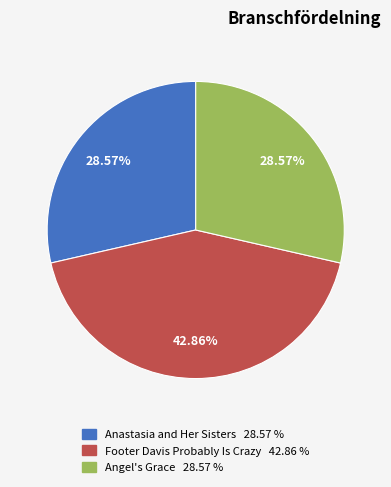

What percentage is the Anastasia and Her Sisters slice, to the nearest percent?

29%